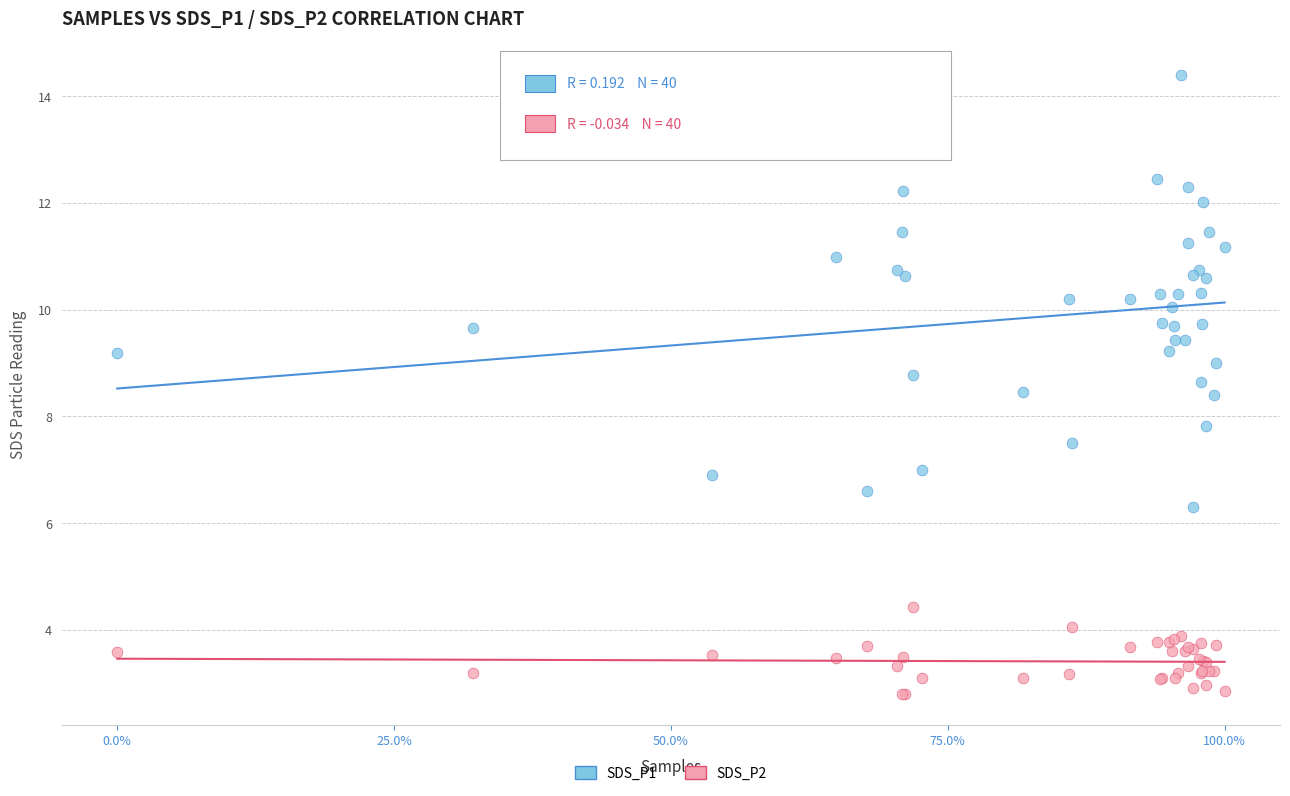

What are all the series names shown in the legend?

SDS_P1, SDS_P2